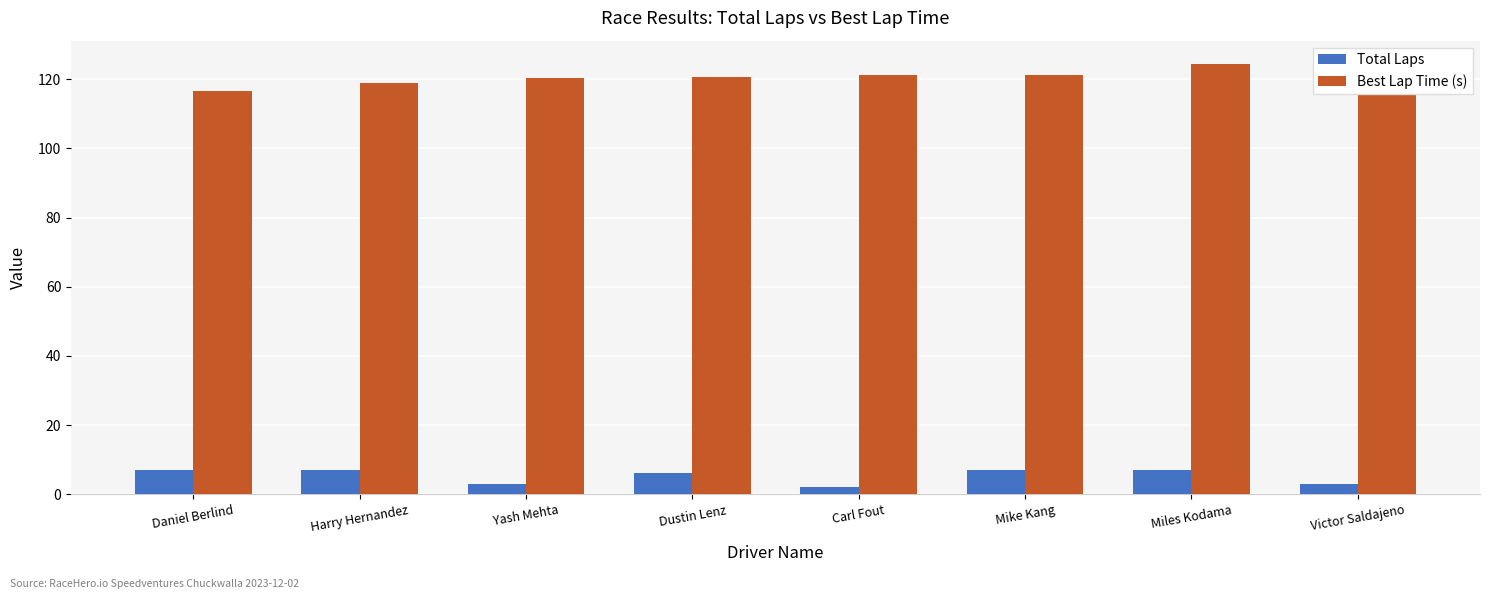

What is the sum of the Best Lap Time (s) values at Dustin Lenz and Miles Kodama?

244.9